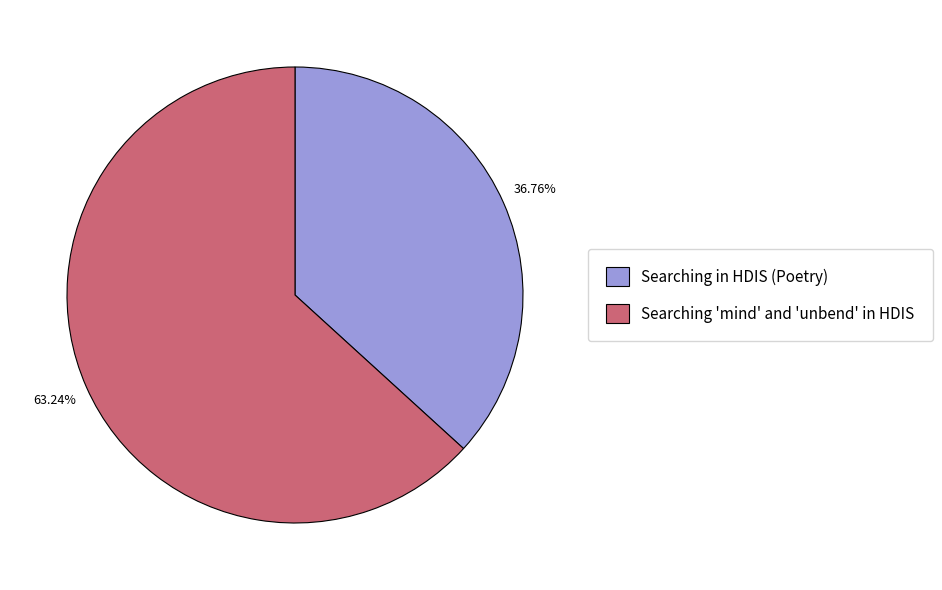

How many slices are in this pie chart?

2